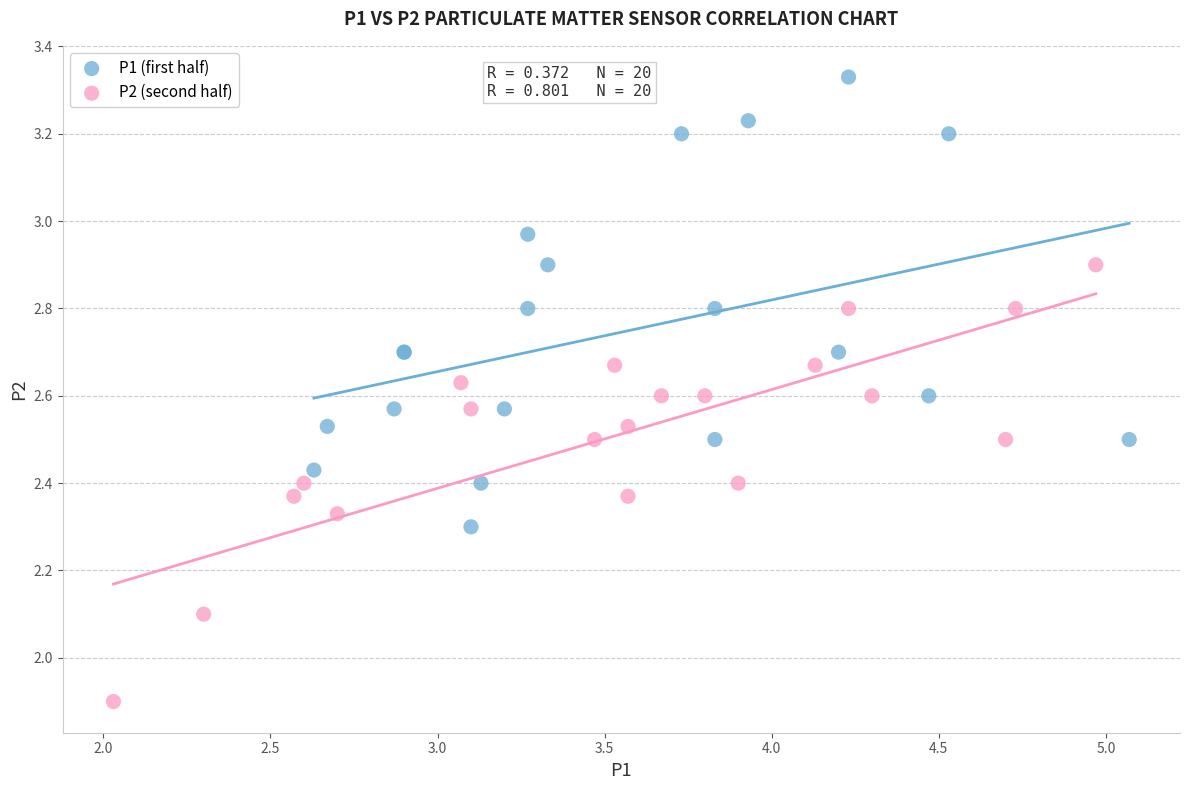

Which series contains the highest Y value?

P1 (first half)